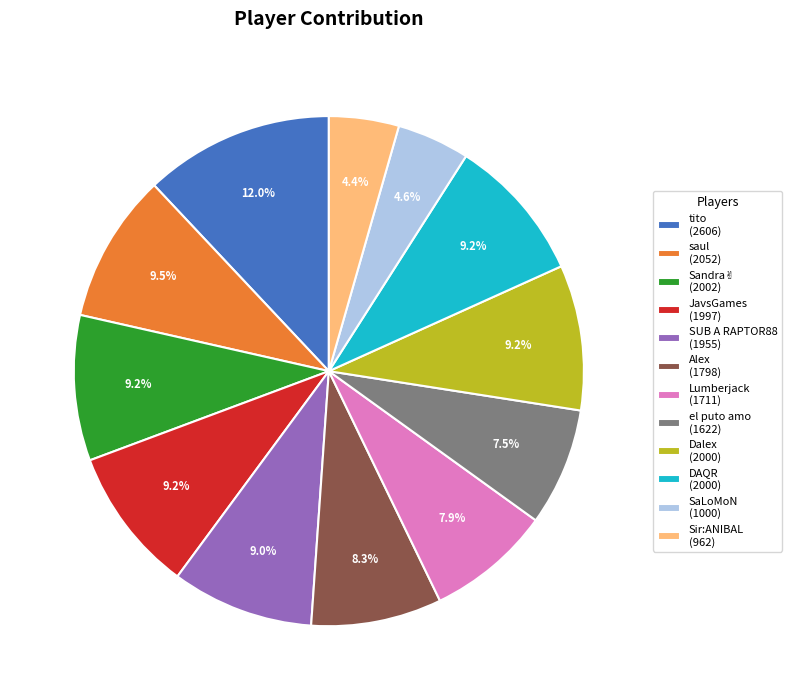

The Lumberjack slice represents 8% of the pie. True or false?

True